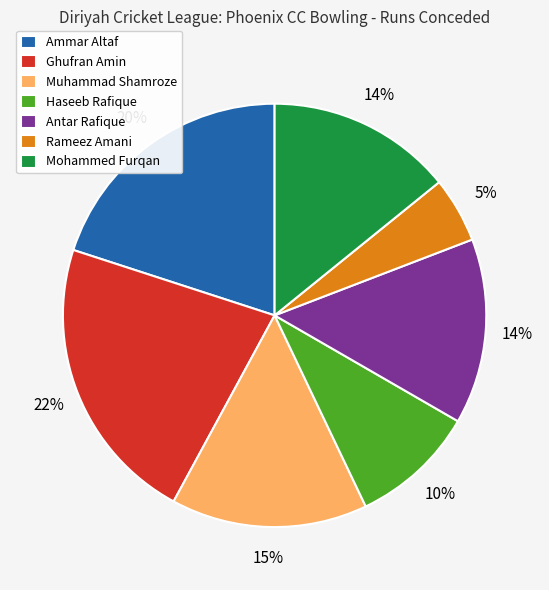

Is Haseeb Rafique the majority of the pie?

No